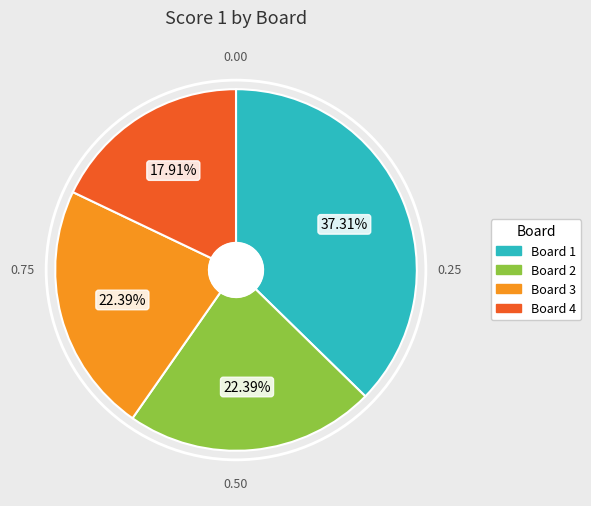

Does Board 3 represent more than half of the total?

No